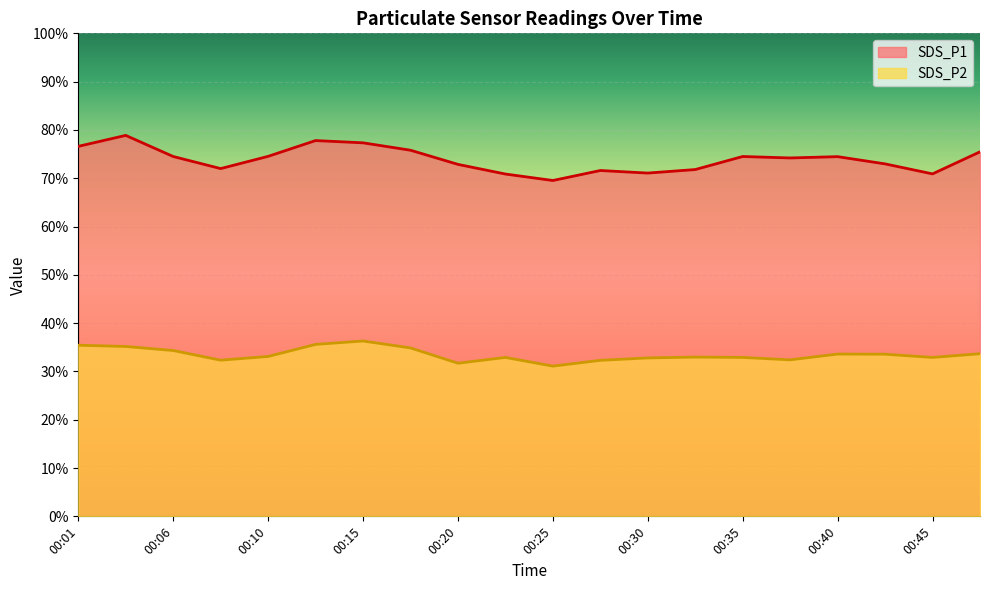

List the labels in order of SDS_P2 value, smallest first.

00:25, 00:20, 00:28, 00:08, 00:37, 00:30, 00:23, 00:35, 00:45, 00:33, 00:10, 00:42, 00:40, 00:47, 00:06, 00:18, 00:03, 00:01, 00:13, 00:15